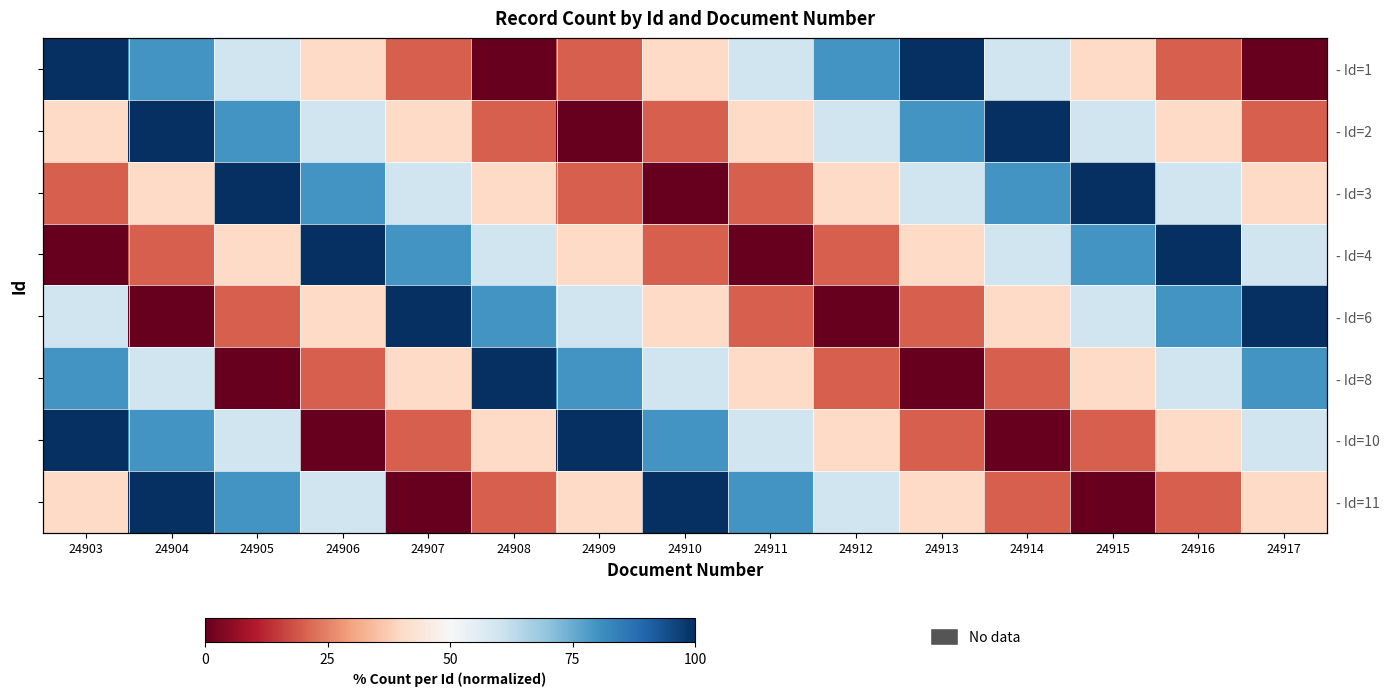

What is the difference between the maximum and second lowest values in the - Id=11 series?

100